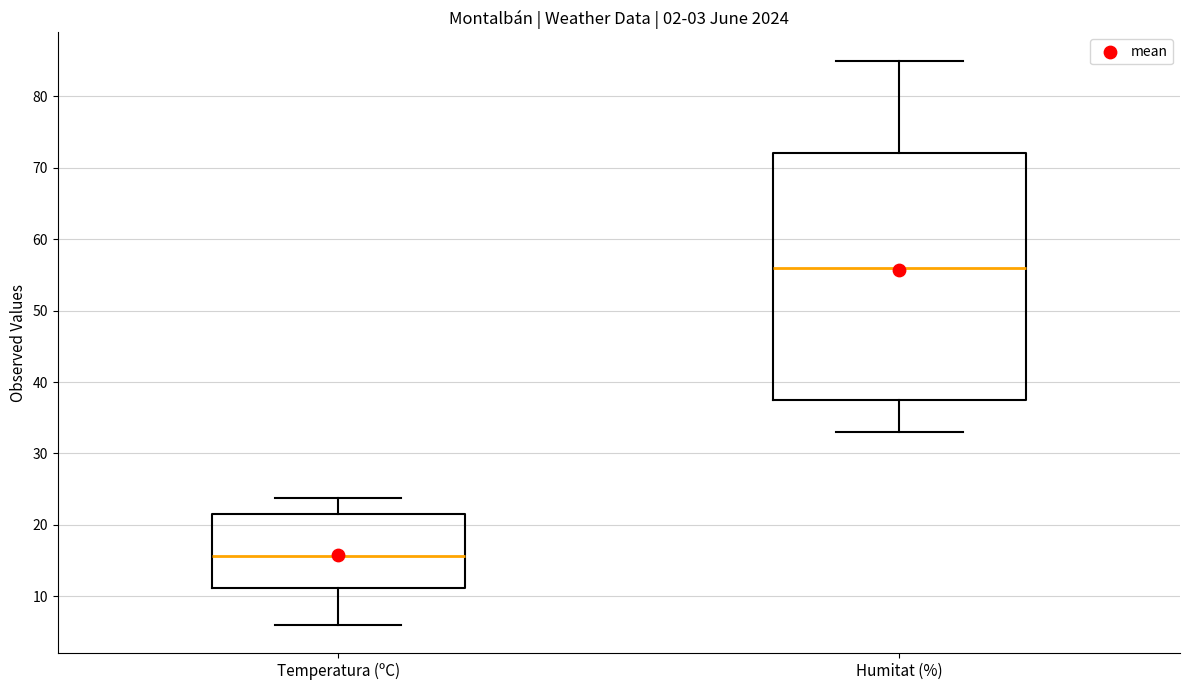

Comparing the boxes themselves (not the whiskers), which one is the tallest?

Humitat (%)